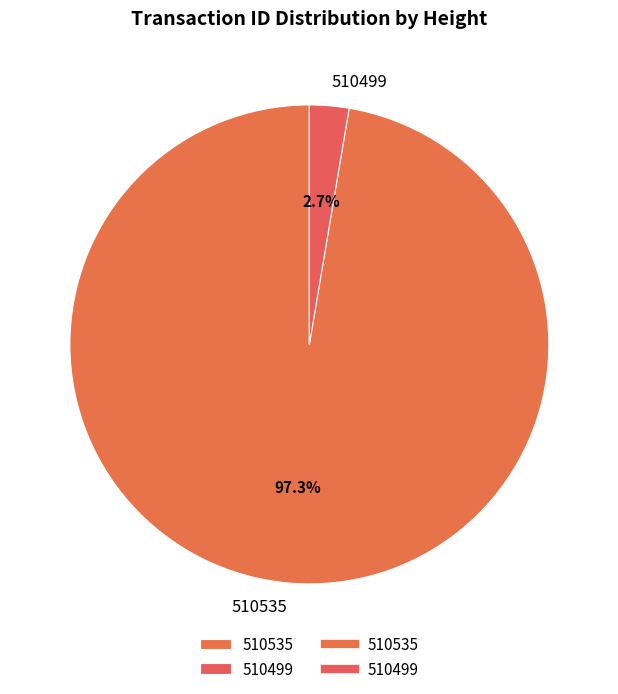

Rank the categories by value from lowest to highest.

510499, 510535